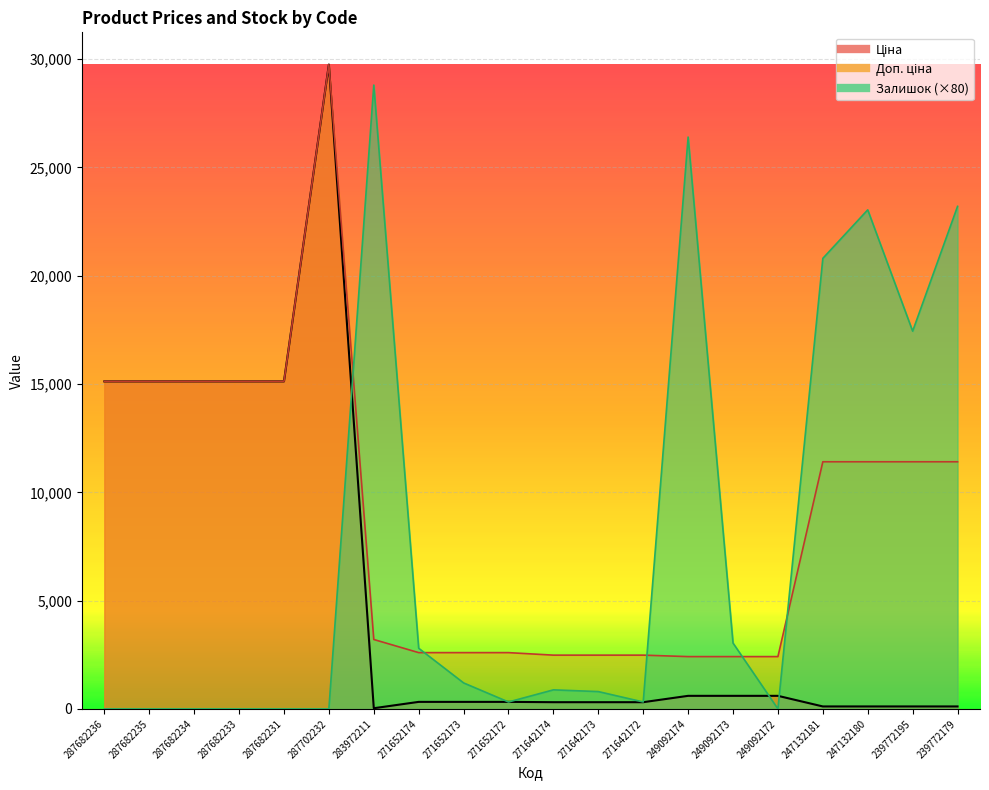

True or false: Ціна has a value of 153.5 at 239772179.

False